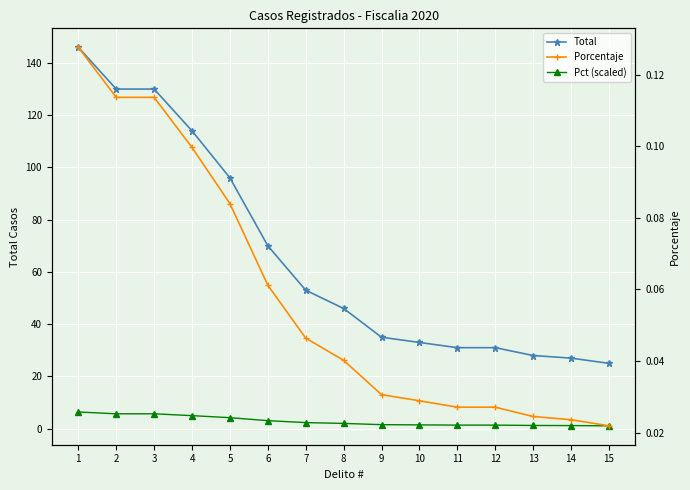

Between 10 and 12, which series saw the biggest shift?

Total